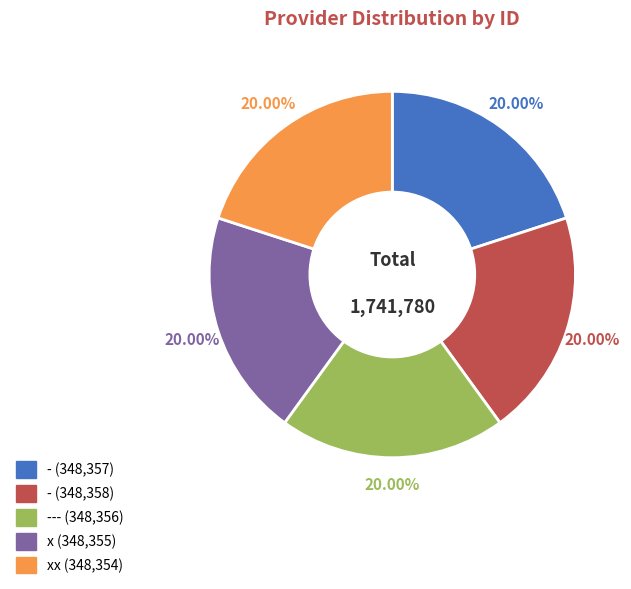

Is there a majority slice in this chart?

No